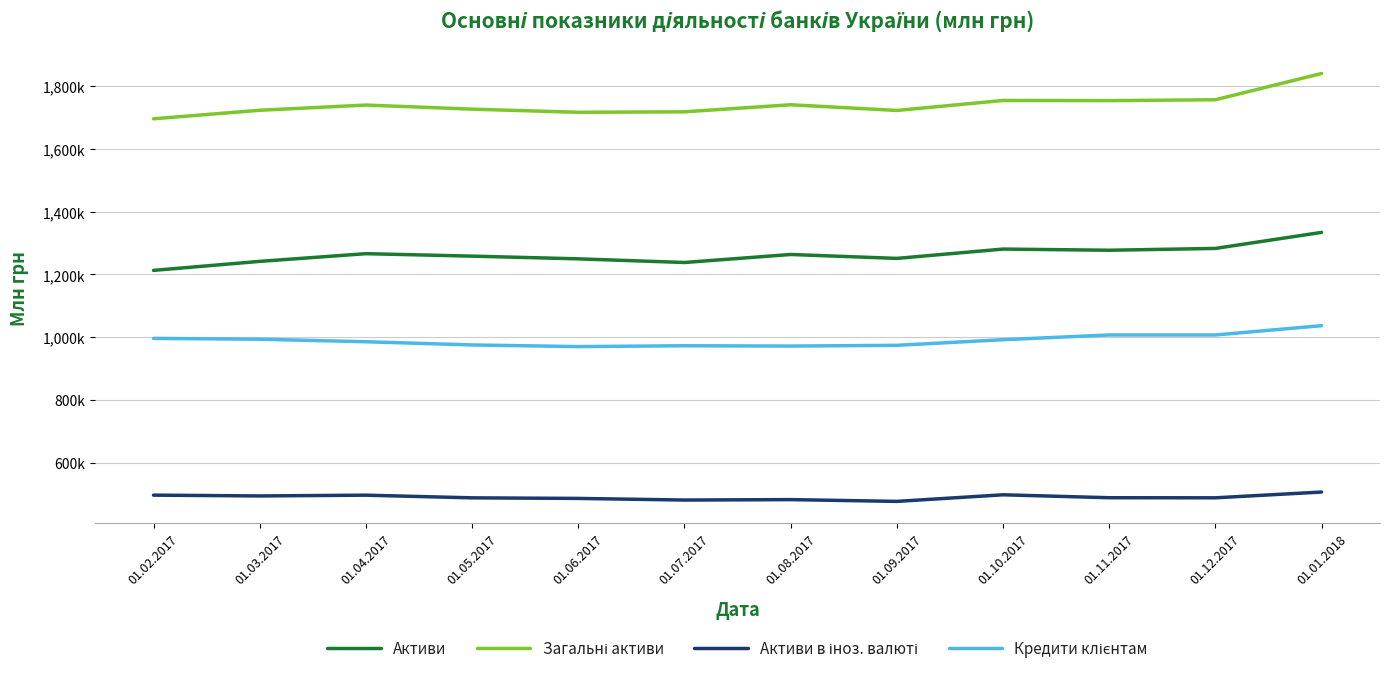

What is the minimum value for Активи в іноз. валюті?

477119.0